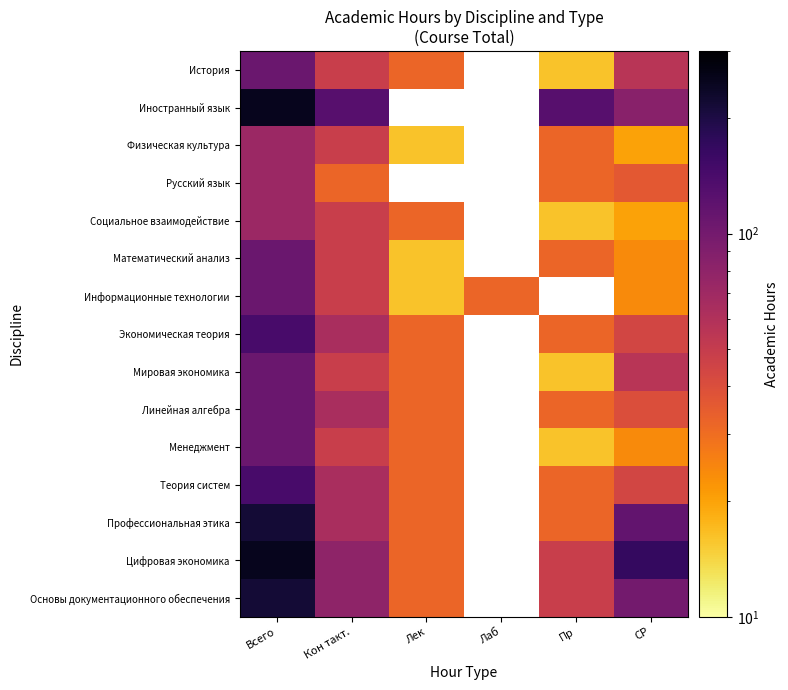

Which category has the highest value across all series?

Всего